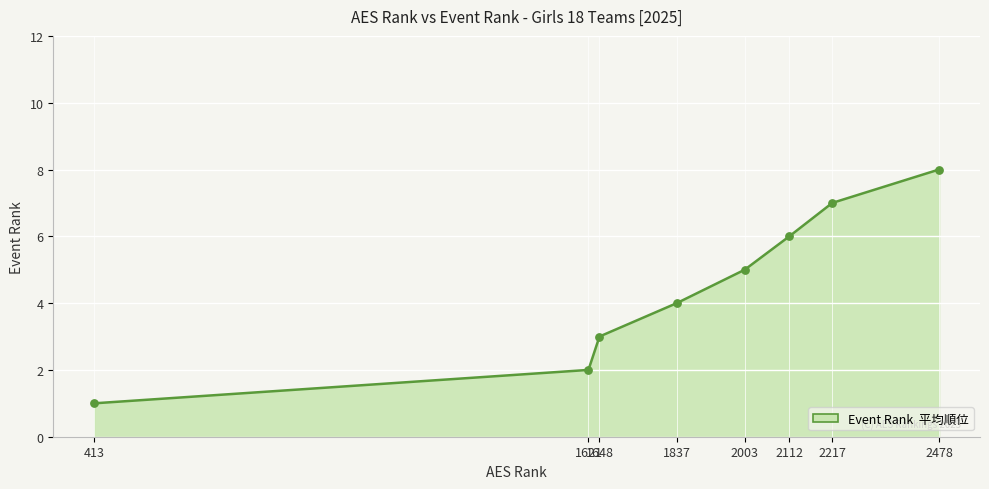

Between 413 and 2478, which is larger?

2478